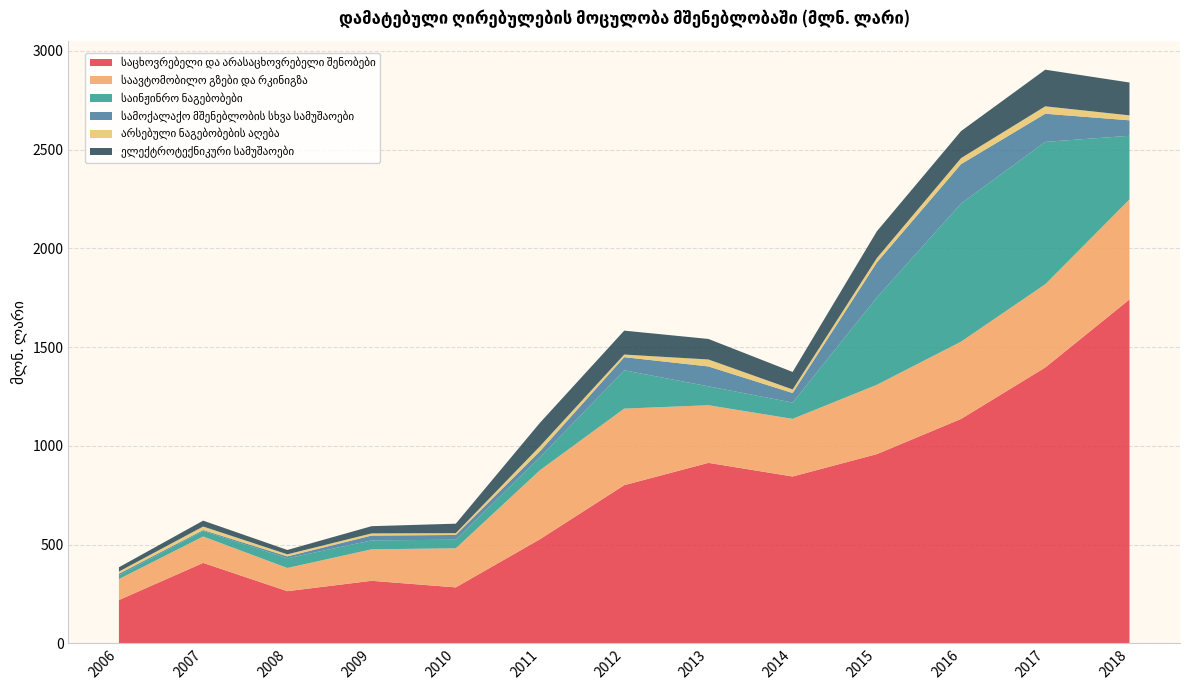

Does the chart display data point markers on the line(s)?

No